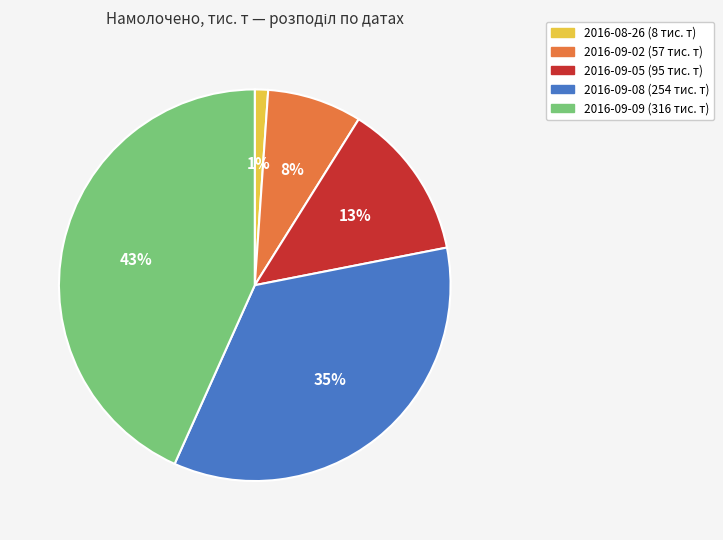

To the nearest percent, what is the difference between the 2016-09-08 and 2016-09-09 slice percentages?

8%